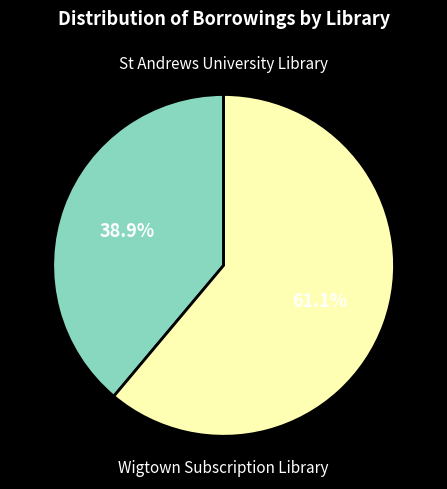

Does any single category account for the majority?

Yes